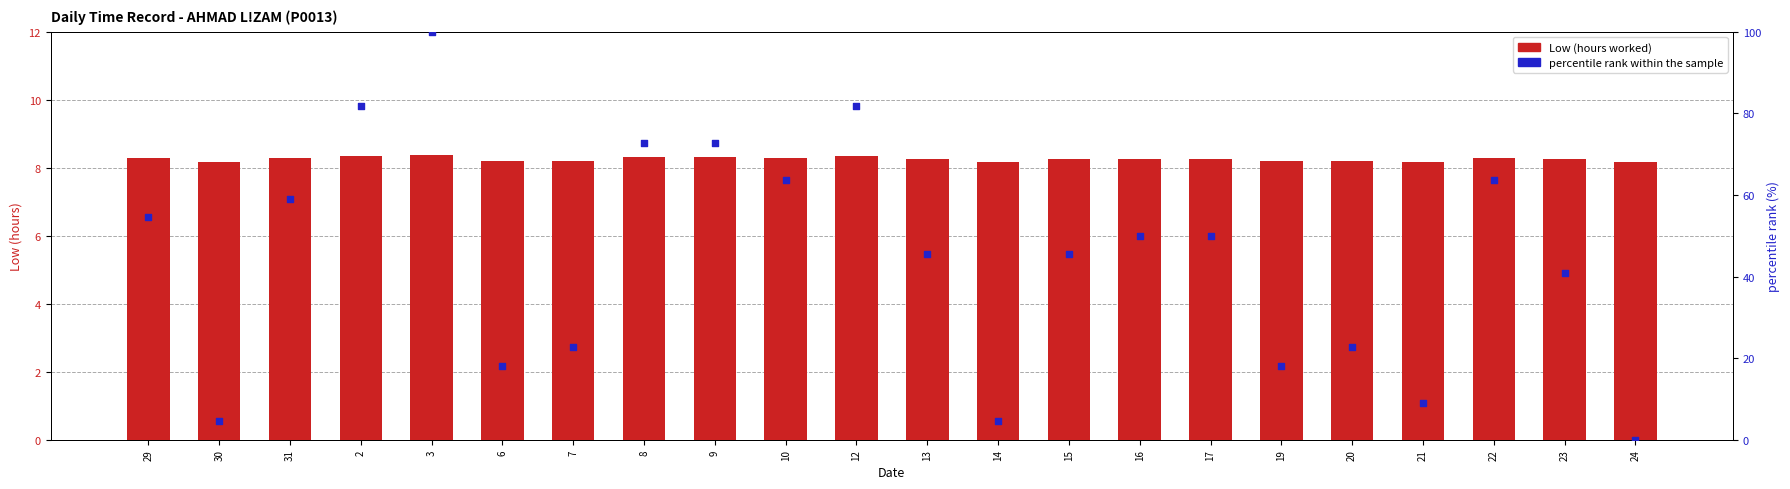

Is the value of Low at 24 greater than the value of percentile rank within the sample at 13?

No